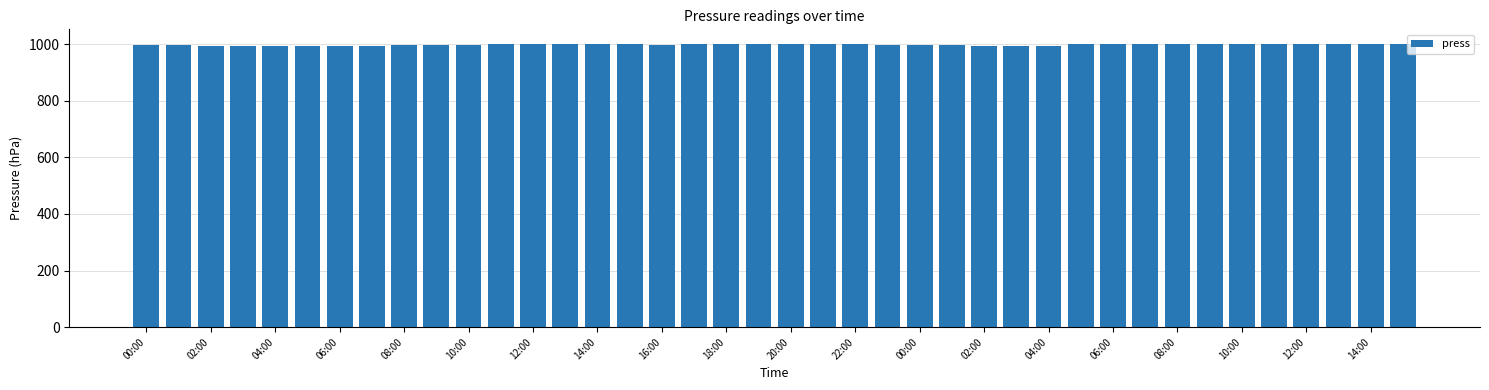

What is the smallest value displayed?

992